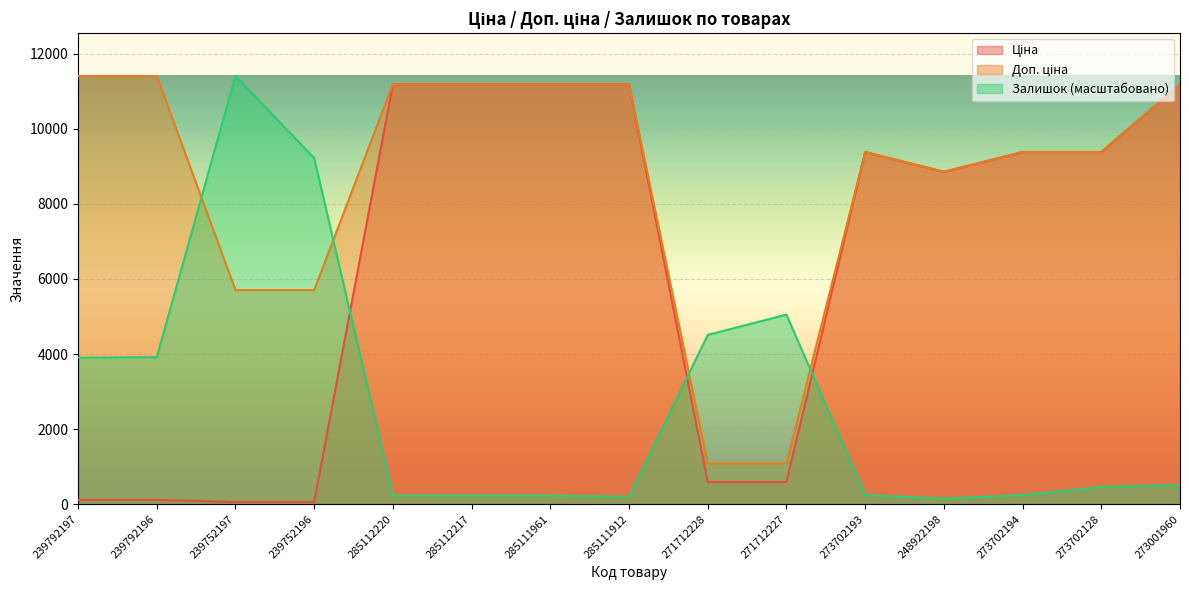

What is the difference between the second highest and minimum values in the Доп. ціна series?

10328.3